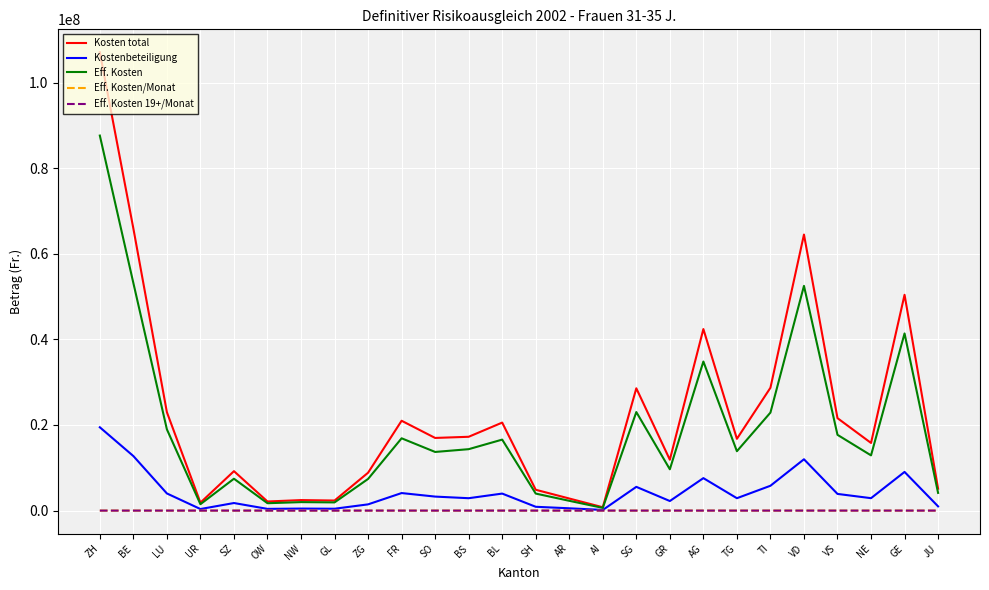

At which category does the chart reach its peak across all series?

ZH